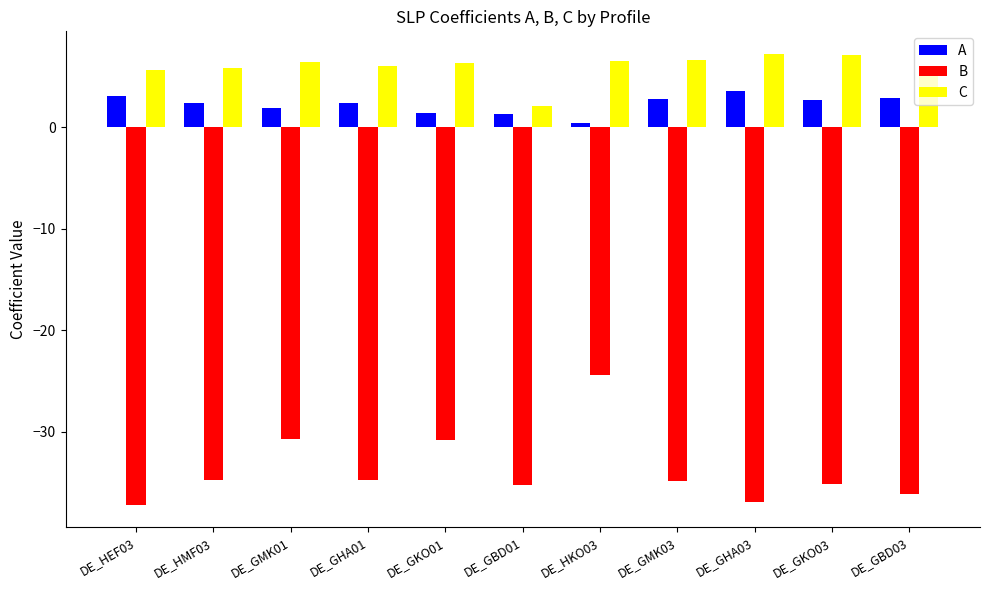

What is the minimum value for A?

0.4